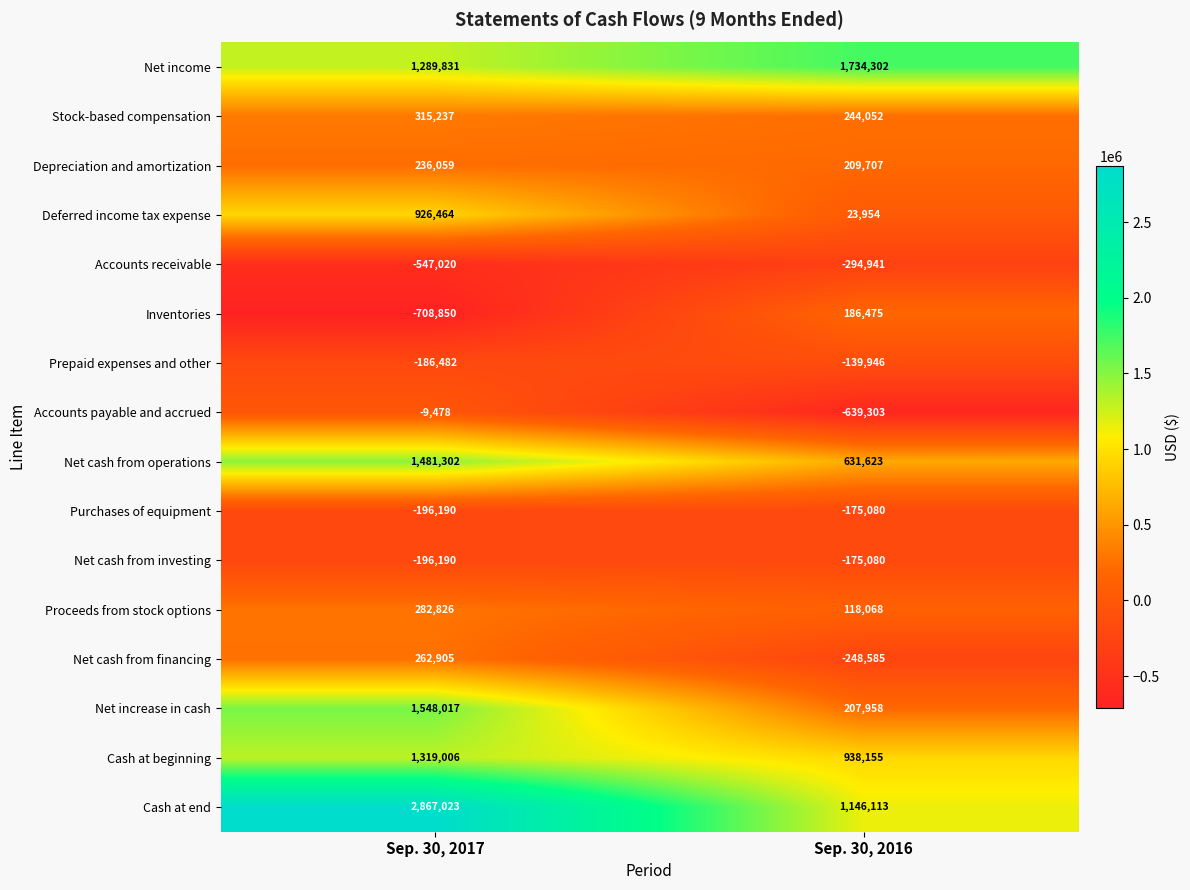

The value of Accounts receivable at Sep. 30, 2017 is -791190. True or false?

False